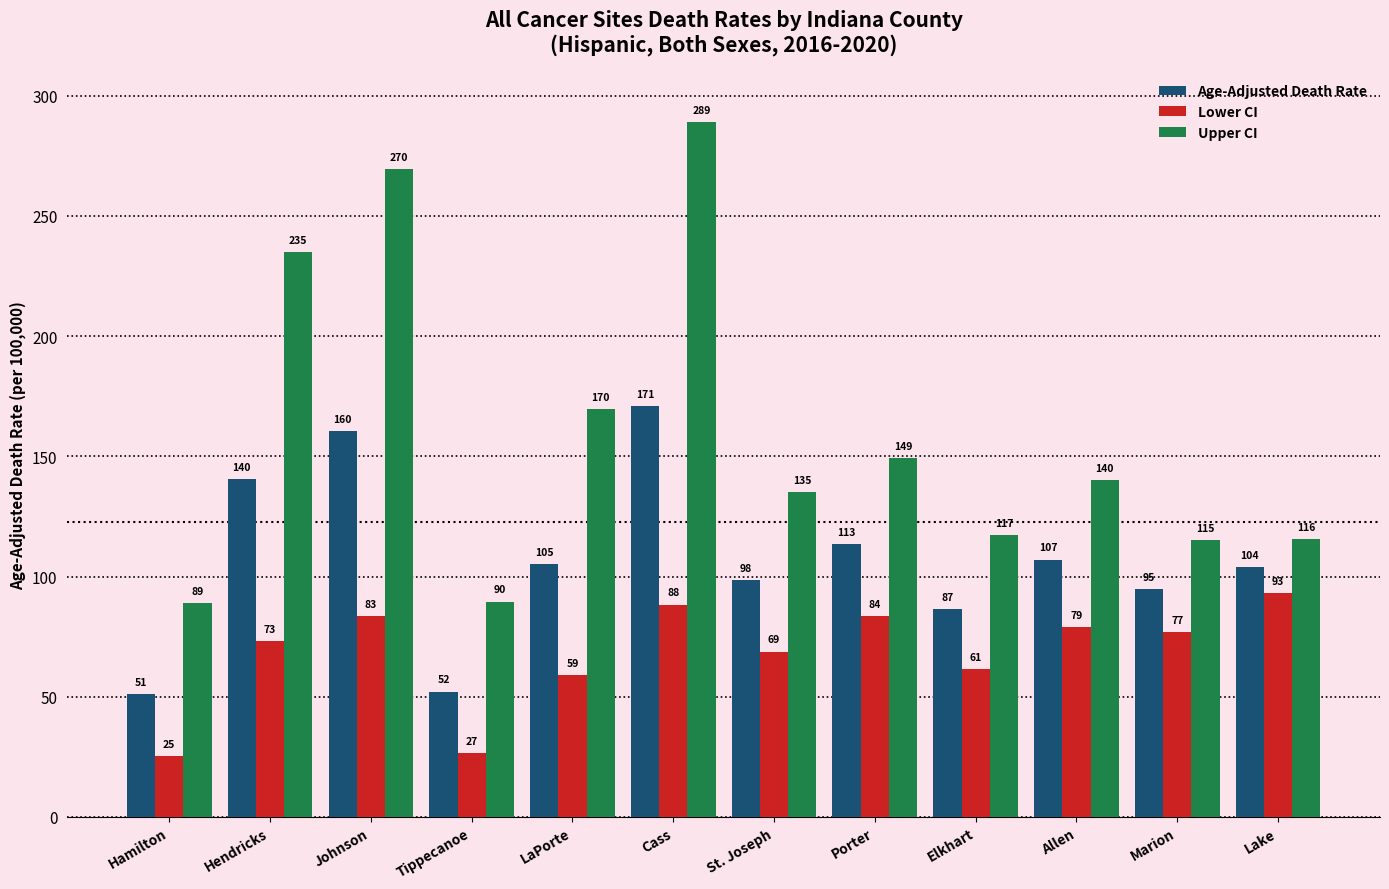

At Johnson, list the series in order from smallest to largest.

Lower CI, Age-Adjusted Death Rate, Upper CI